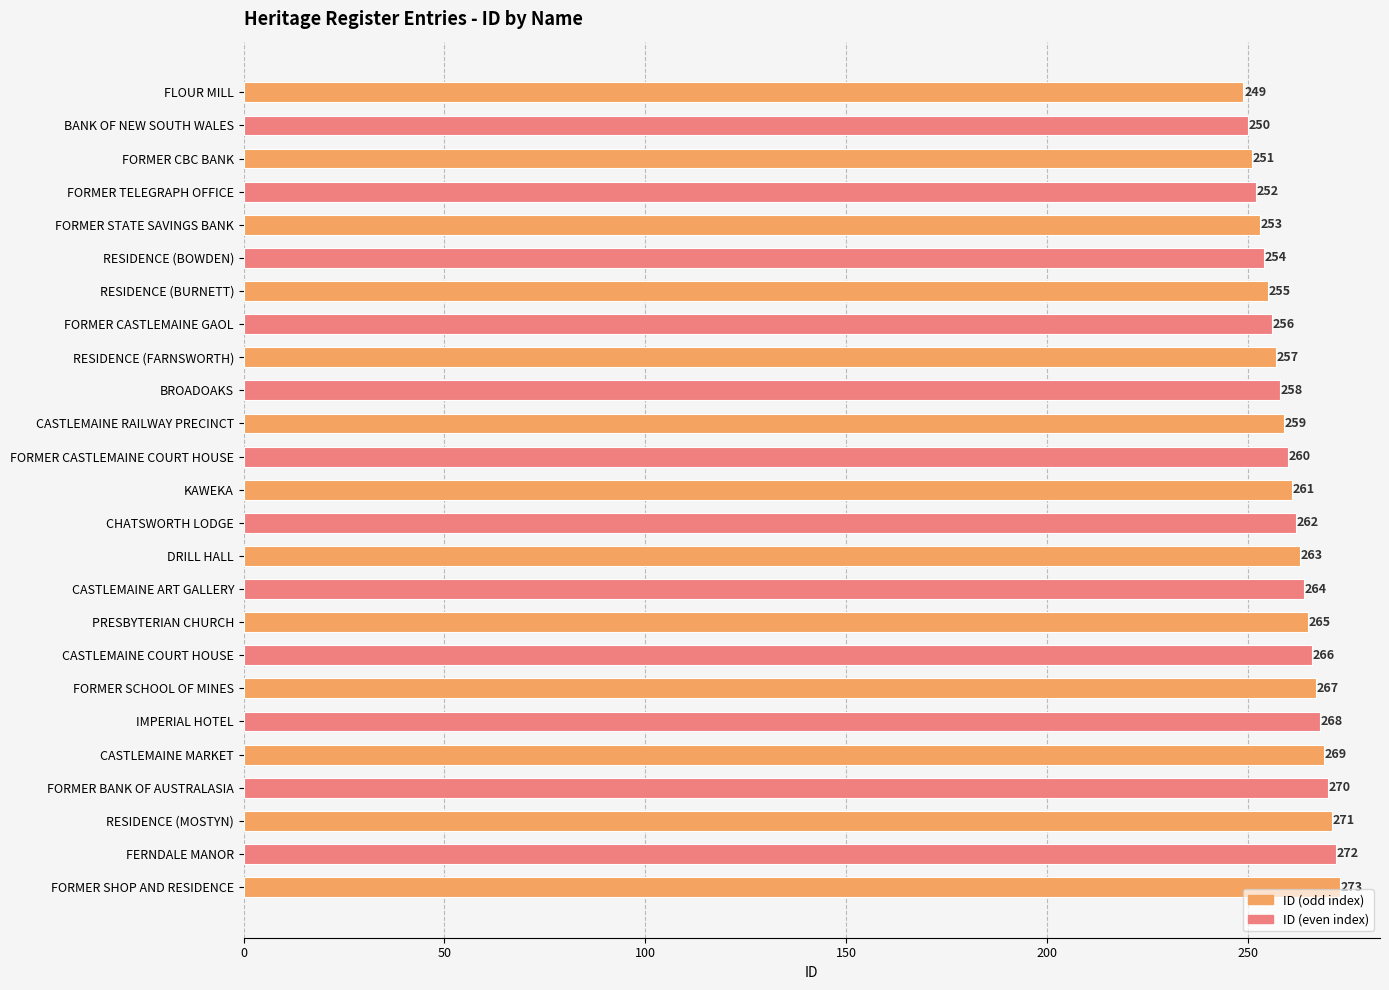

What is the value of the 9th bar from the top?

257